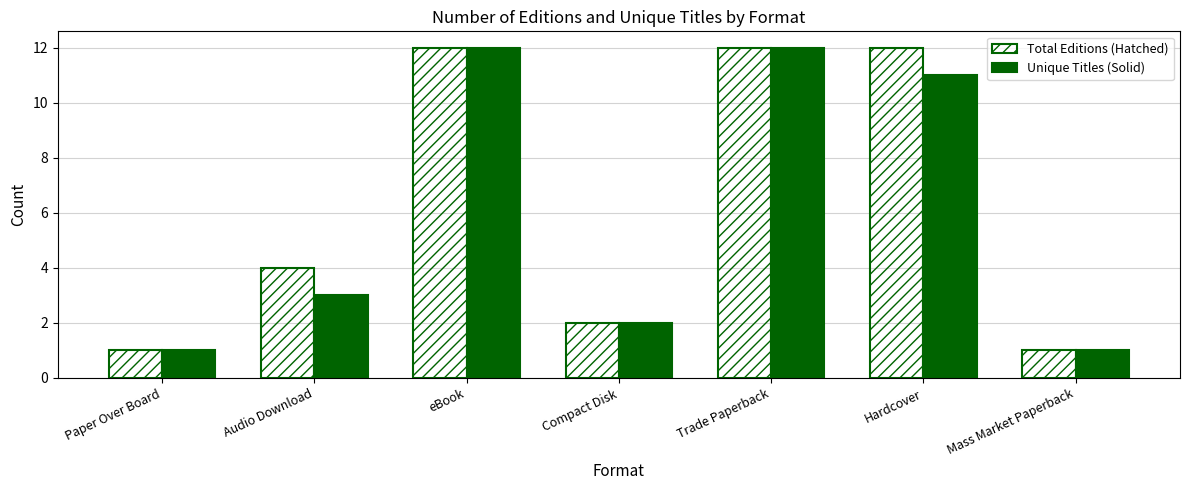

What is the sum of the Total Editions (Hatched) values at Compact Disk and eBook?

14